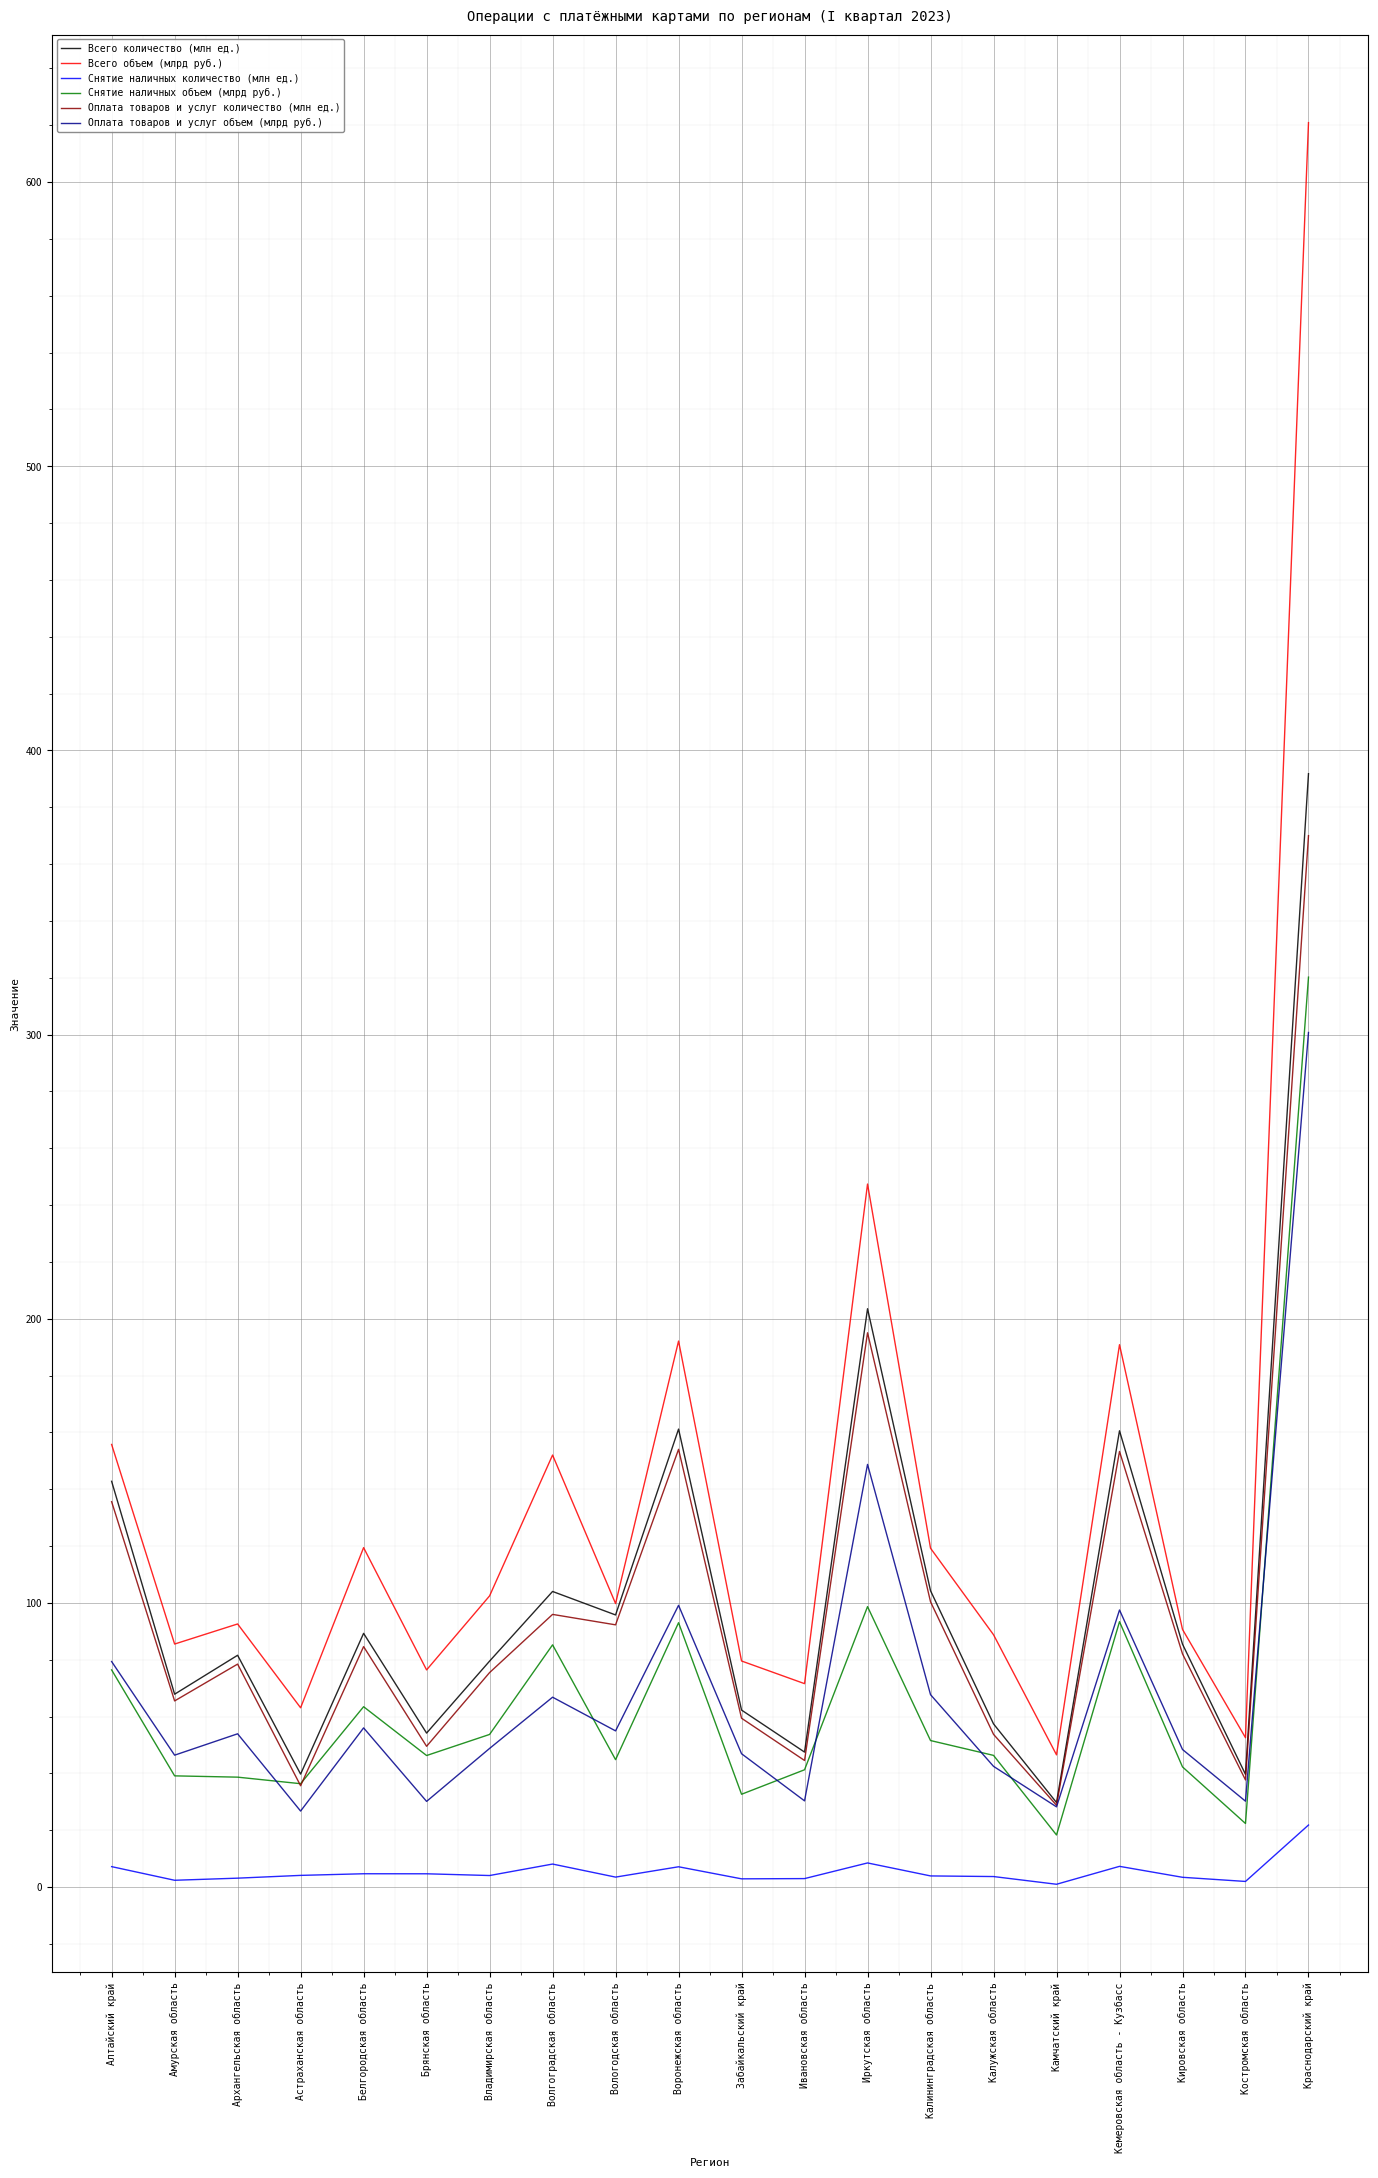

Where is the first local maximum for Всего количество (млн ед.)?

Архангельская область